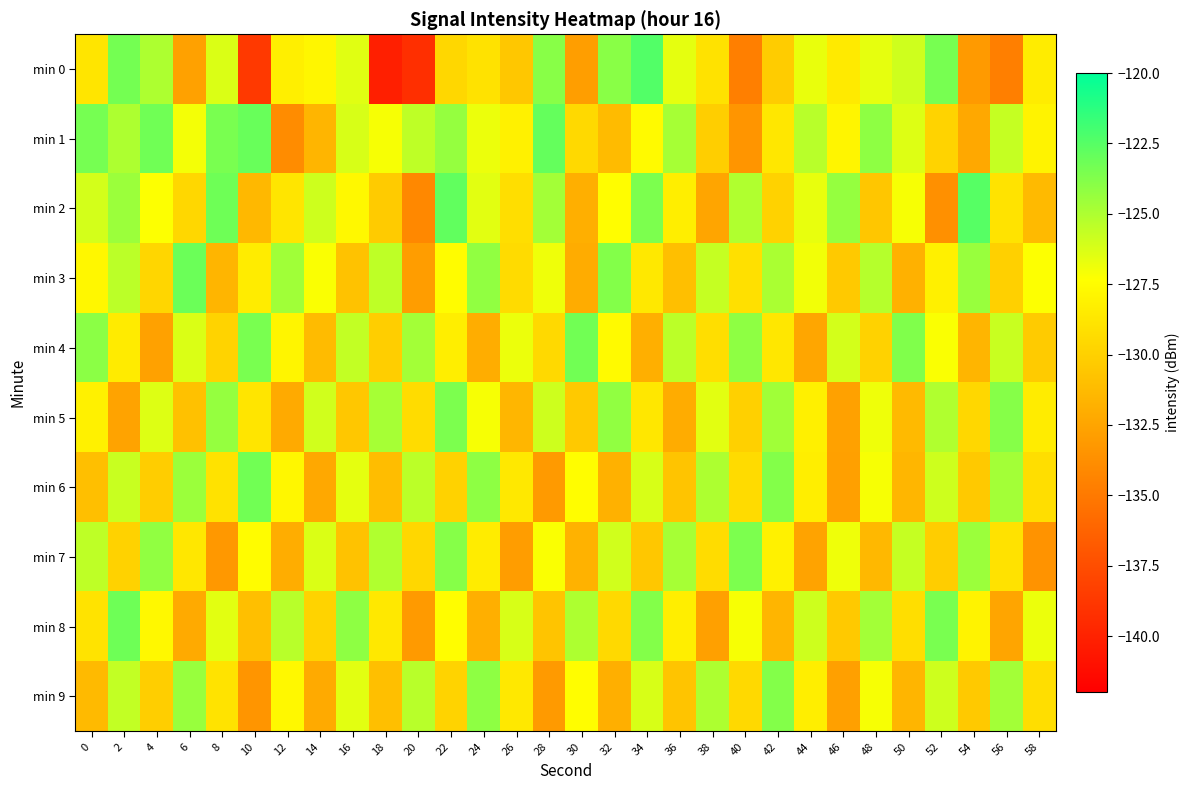

What is the smallest value displayed?

-140.2